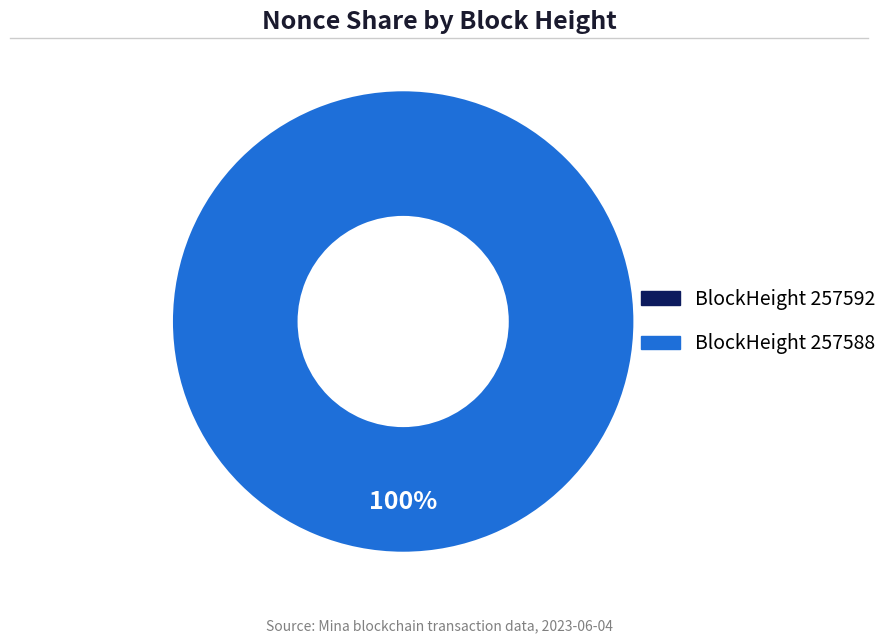

To the nearest percent, what is the difference between the 257592 and 257588 slice percentages?

100%